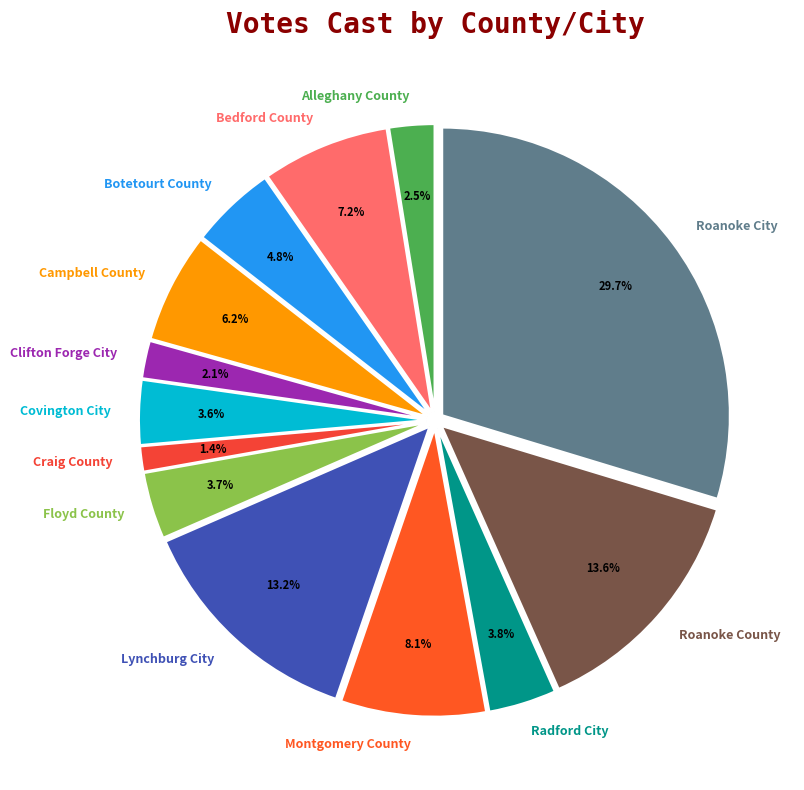

How many segments does this pie chart have?

13